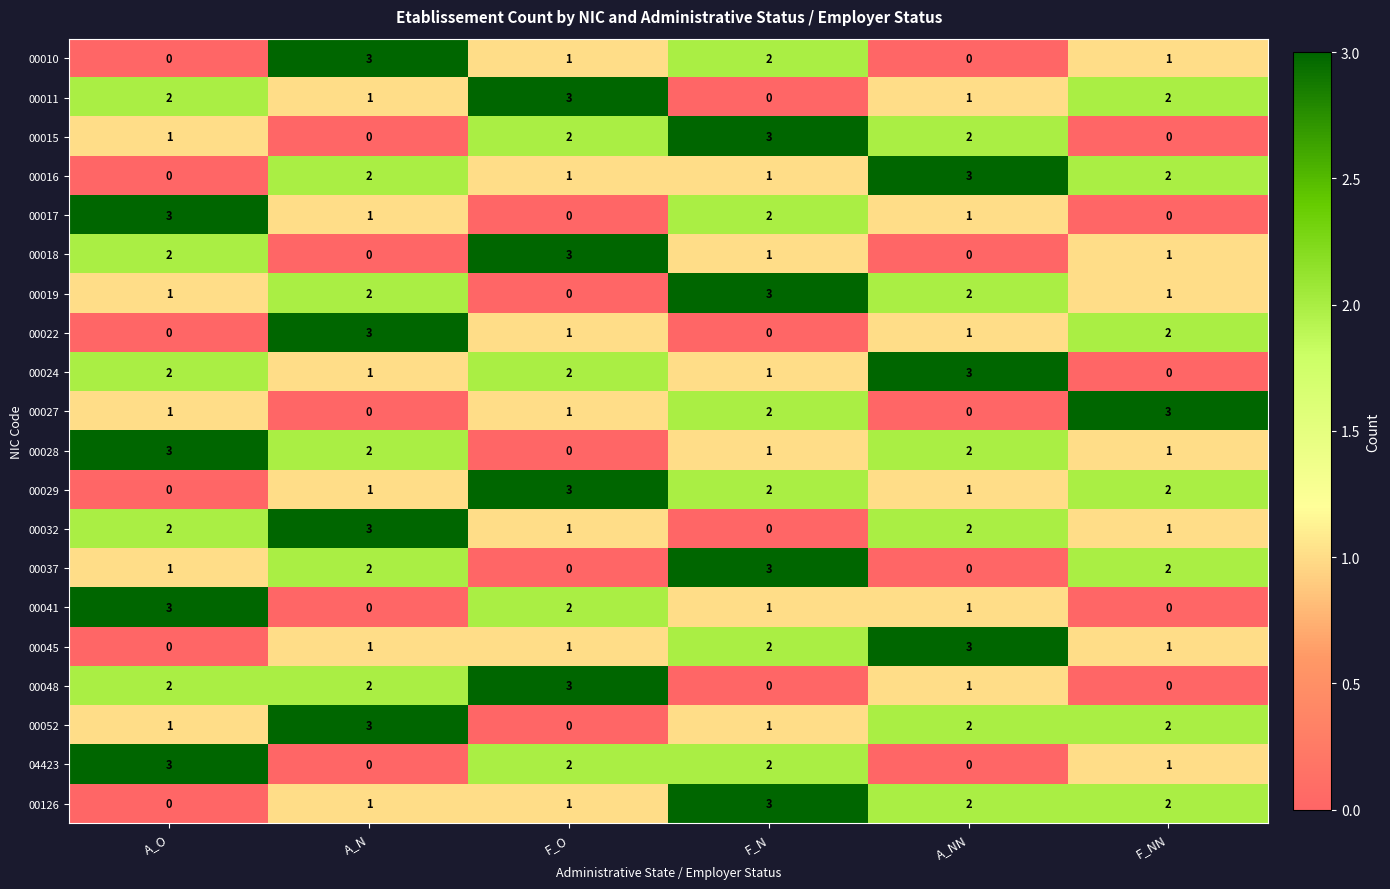

How many 00016 values are between 1 and 2?

4